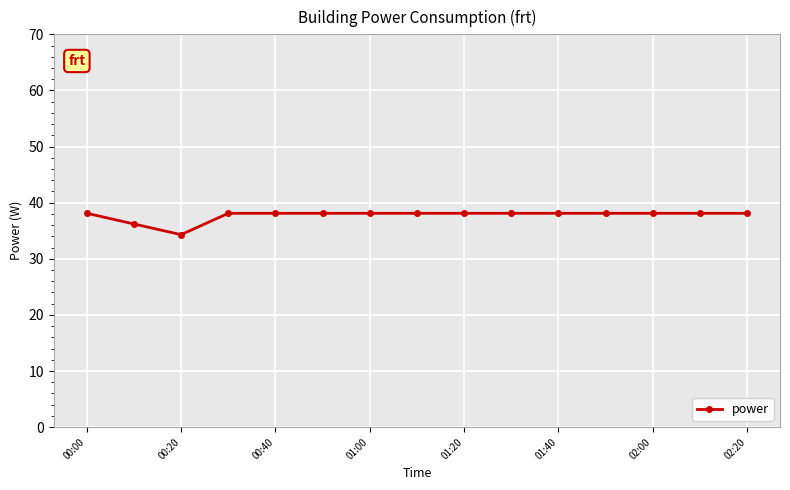

What is the smallest value displayed?

34.3